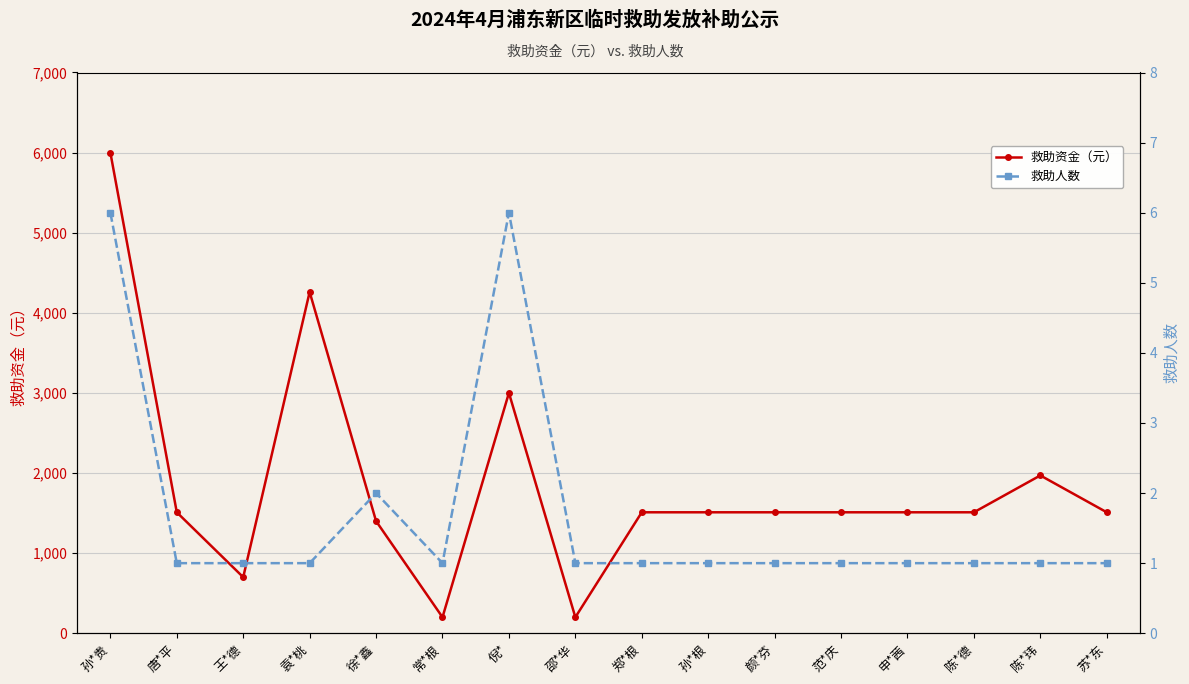

Which series has the largest total across all categories?

救助资金（元）